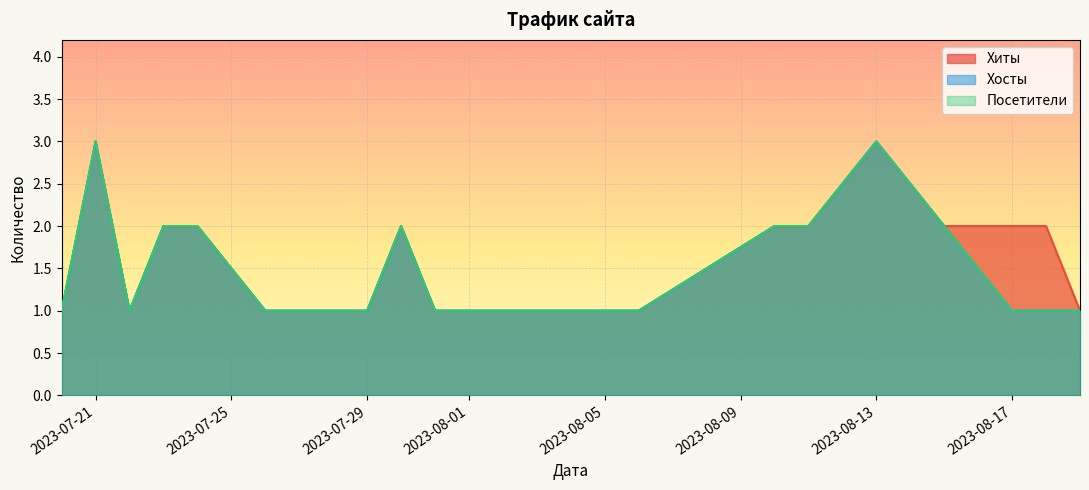

True or false: Хосты and Хиты intersect in this chart.

False